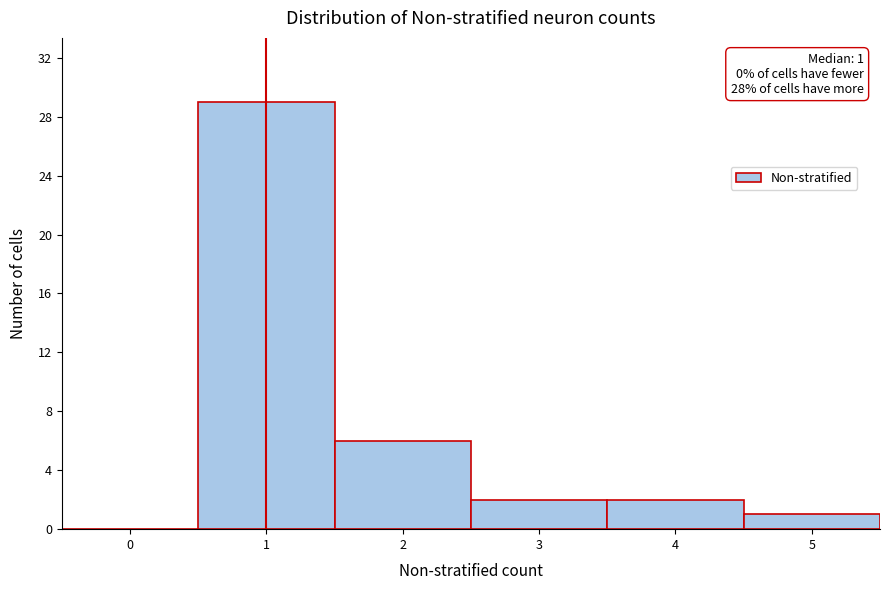

Reading right to left, what are all the values shown in this chart?

5=1	4=2	3=2	2=6	1=29	0=0